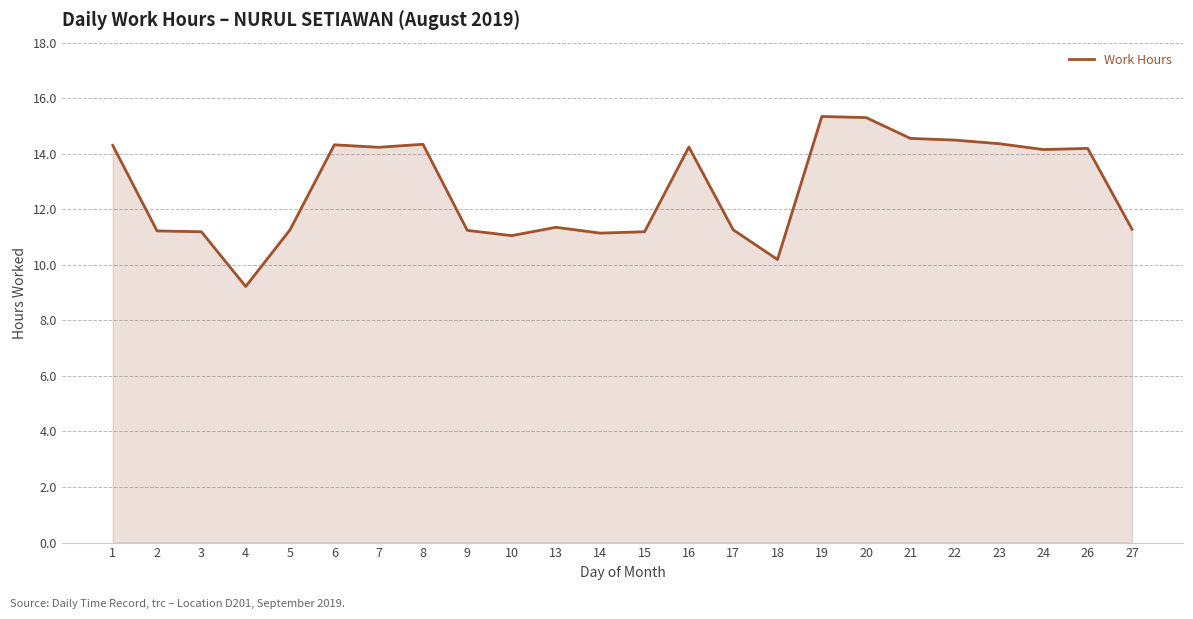

What is the difference between the maximum and minimum values?

6.1